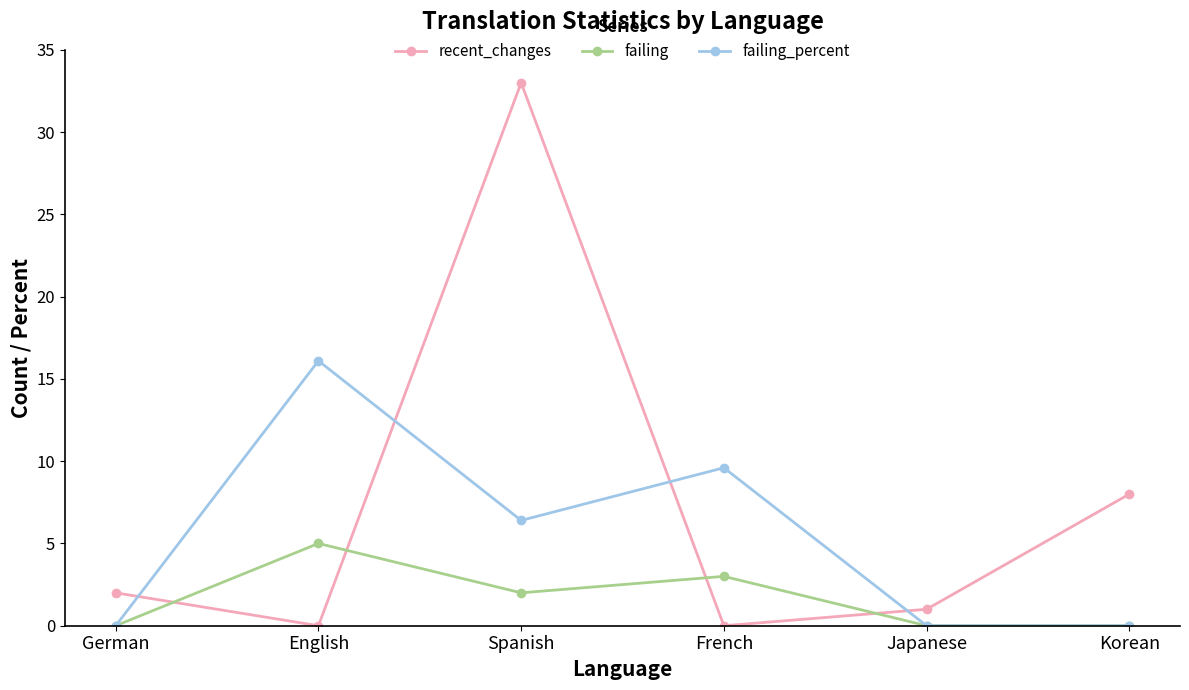

Which category has the highest value in the failing_percent series?

English